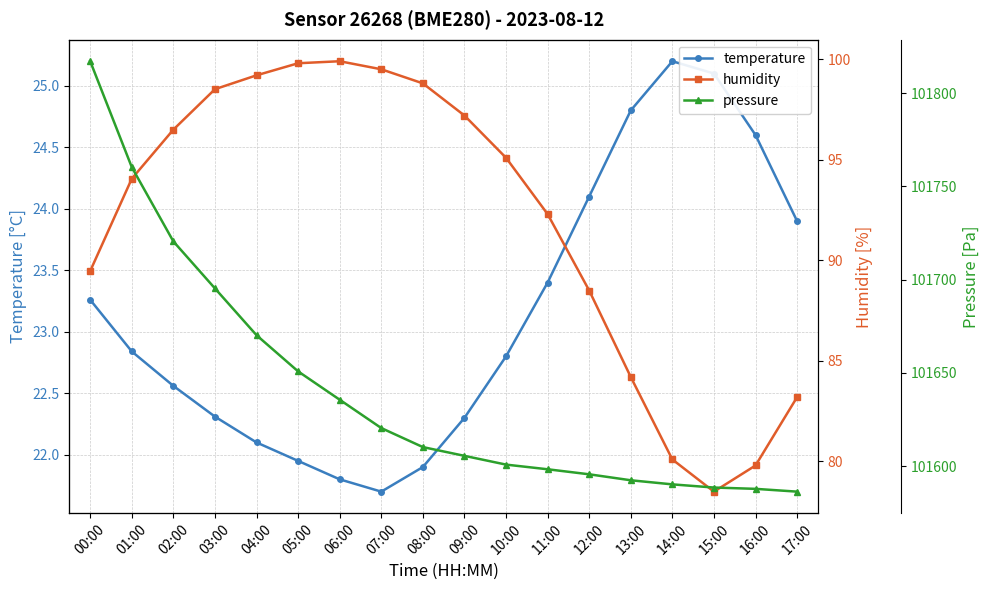

Reading right to left, extract all data points from this chart.

temperature: 17:00=23.9	16:00=24.6	15:00=25.1	14:00=25.2	13:00=24.8	12:00=24.1	11:00=23.4	10:00=22.8	09:00=22.3	08:00=21.9	07:00=21.7	06:00=21.8	05:00=21.9	04:00=22.1	03:00=22.3	02:00=22.6	01:00=22.8	00:00=23.3
humidity: 17:00=83.2	16:00=79.8	15:00=78.5	14:00=80.1	13:00=84.2	12:00=88.5	11:00=92.3	10:00=95.1	09:00=97.2	08:00=98.8	07:00=99.5	06:00=99.9	05:00=99.8	04:00=99.2	03:00=98.5	02:00=96.5	01:00=94.1	00:00=89.5
pressure: 17:00=101586.3	16:00=101587.8	15:00=101588.5	14:00=101590.2	13:00=101592.4	12:00=101595.6	11:00=101598.3	10:00=101600.8	09:00=101605.5	08:00=101610.2	07:00=101620.4	06:00=101635.6	05:00=101650.8	04:00=101670.2	03:00=101695.3	02:00=101720.5	01:00=101760.3	00:00=101817.1